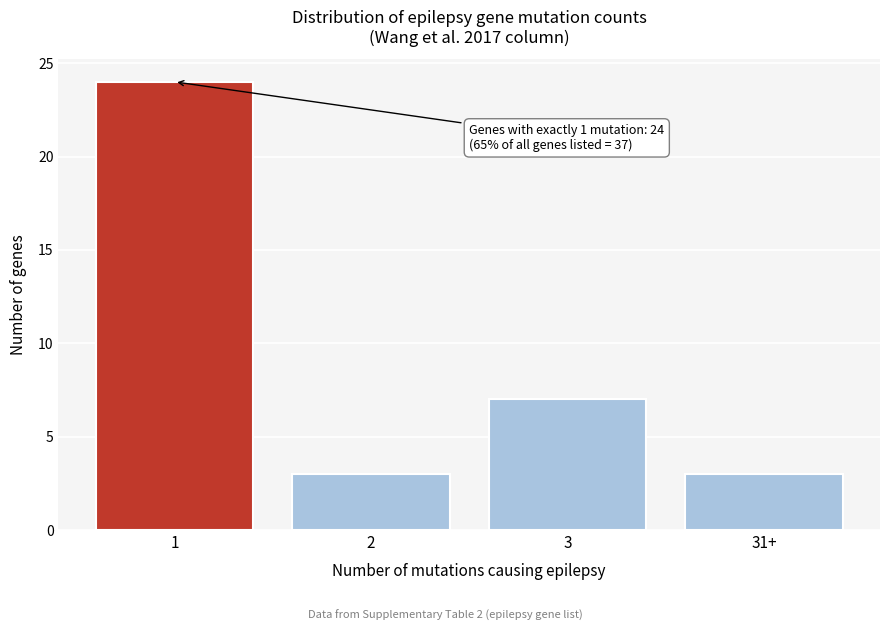

Reading left to right, extract all data points from this chart.

24	3	7	3